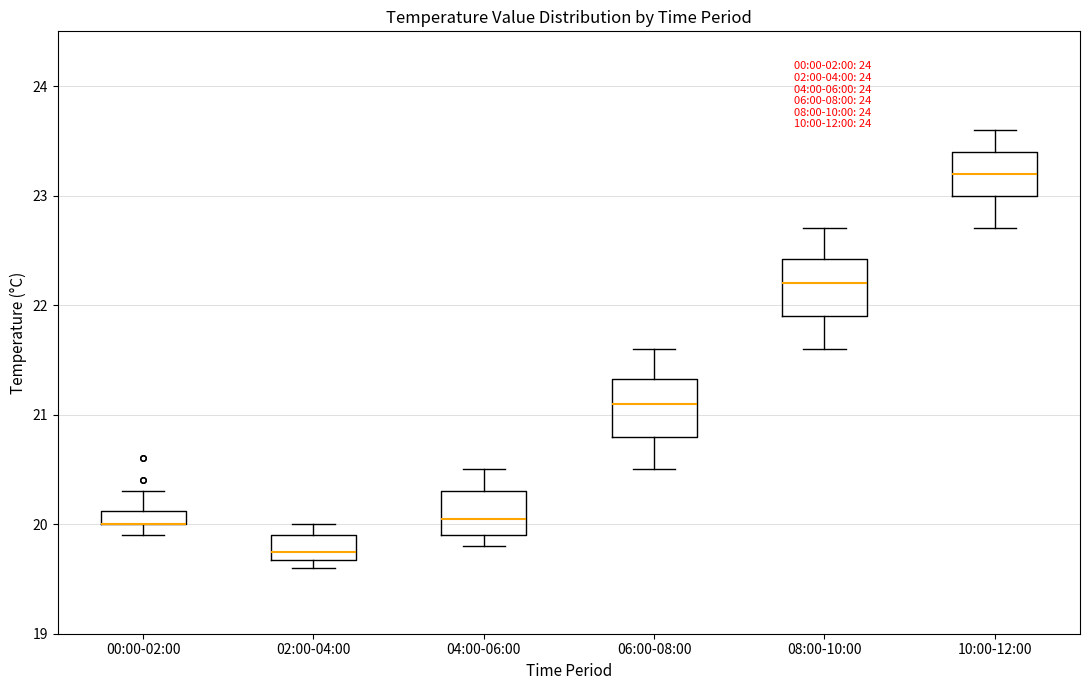

Where does the upper whisker of the box for 04:00-06:00 end on the y-axis? The values are not printed on the chart, so give them approximately, as read against the axis.

20.5